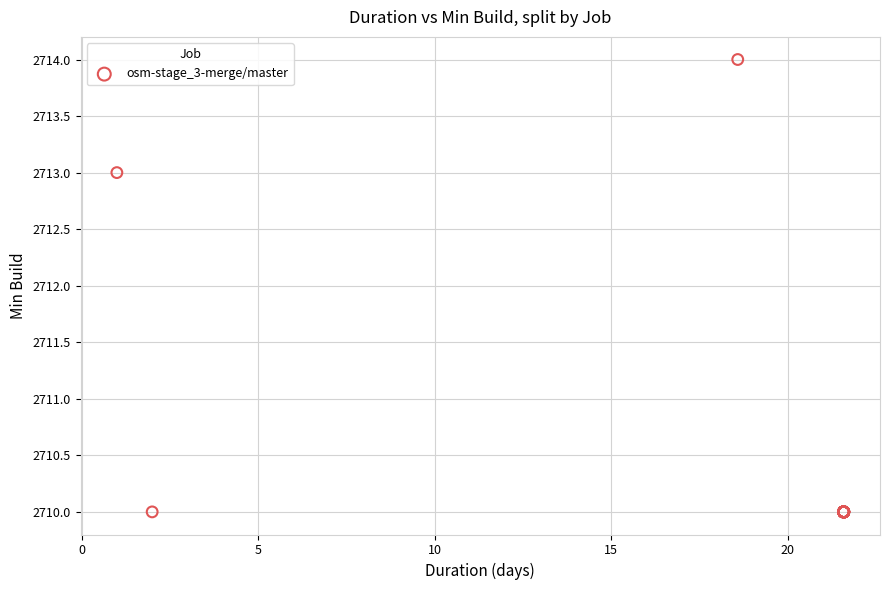

What Y value in the scatter plot is closest to 2712?

2713